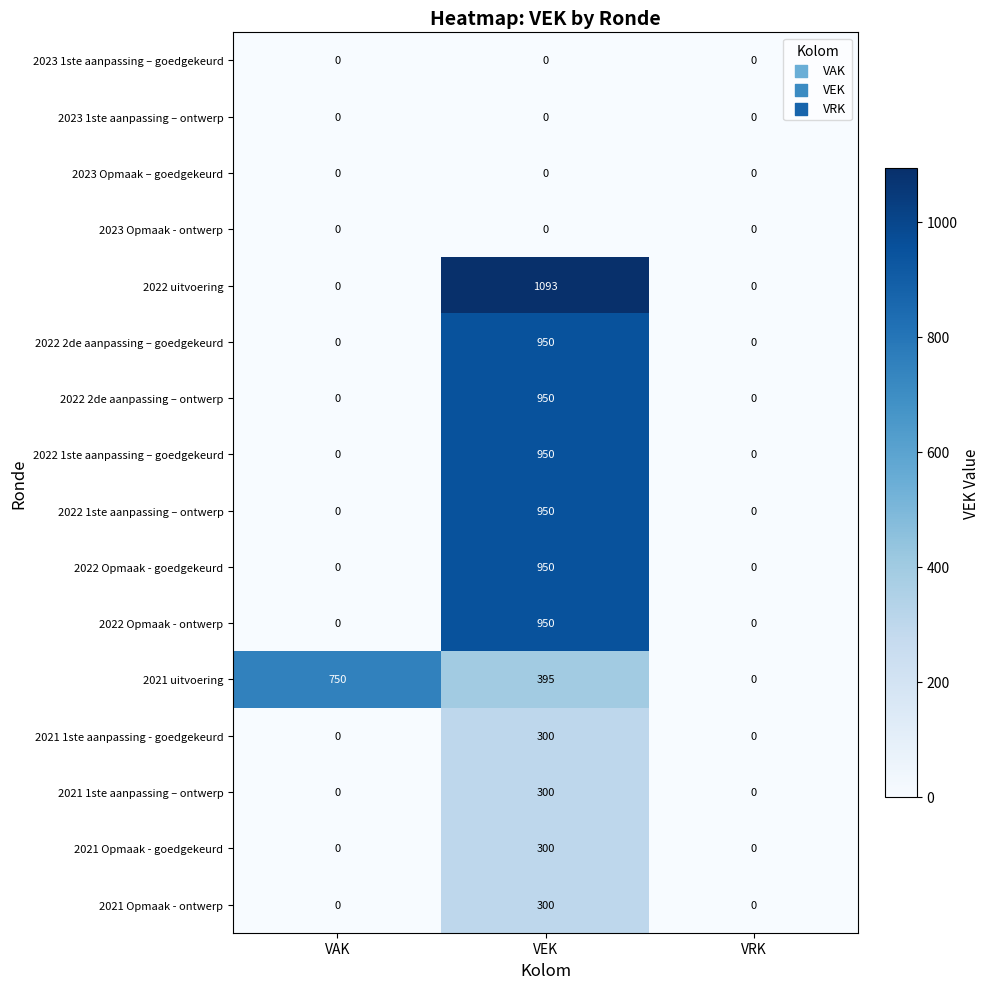

The 2022 2de aanpassing – goedgekeurd series shows 950 at VEK. True or false?

True